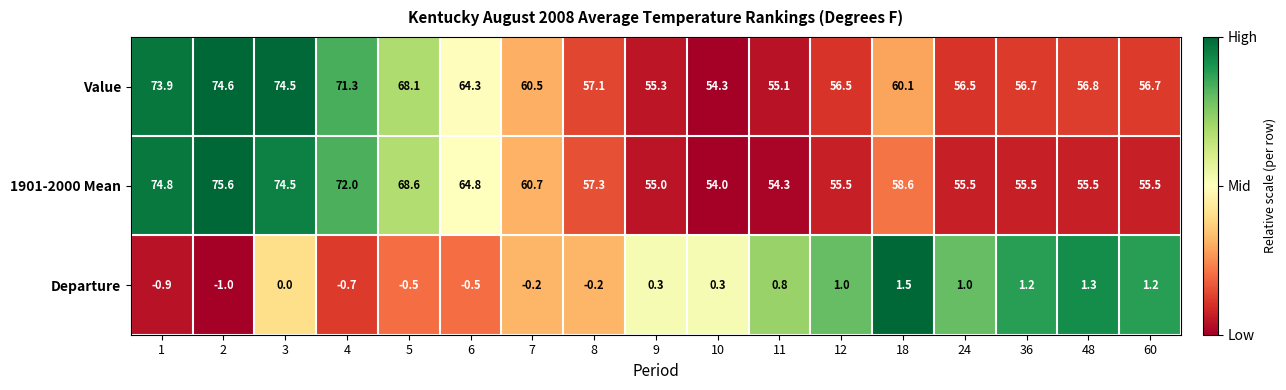

Which series has the widest spread of values?

1901-2000 Mean